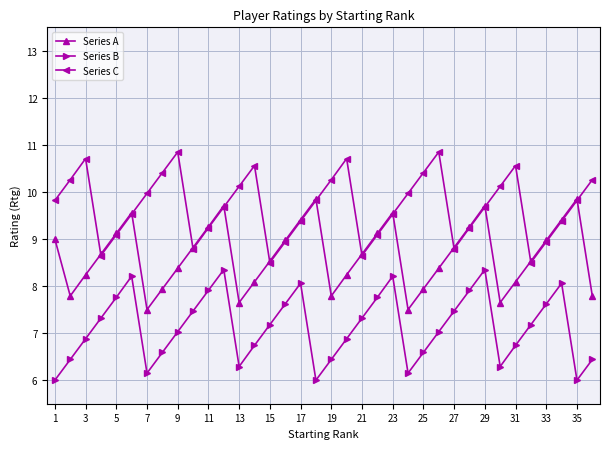

Which series has the largest total across all categories?

Series C